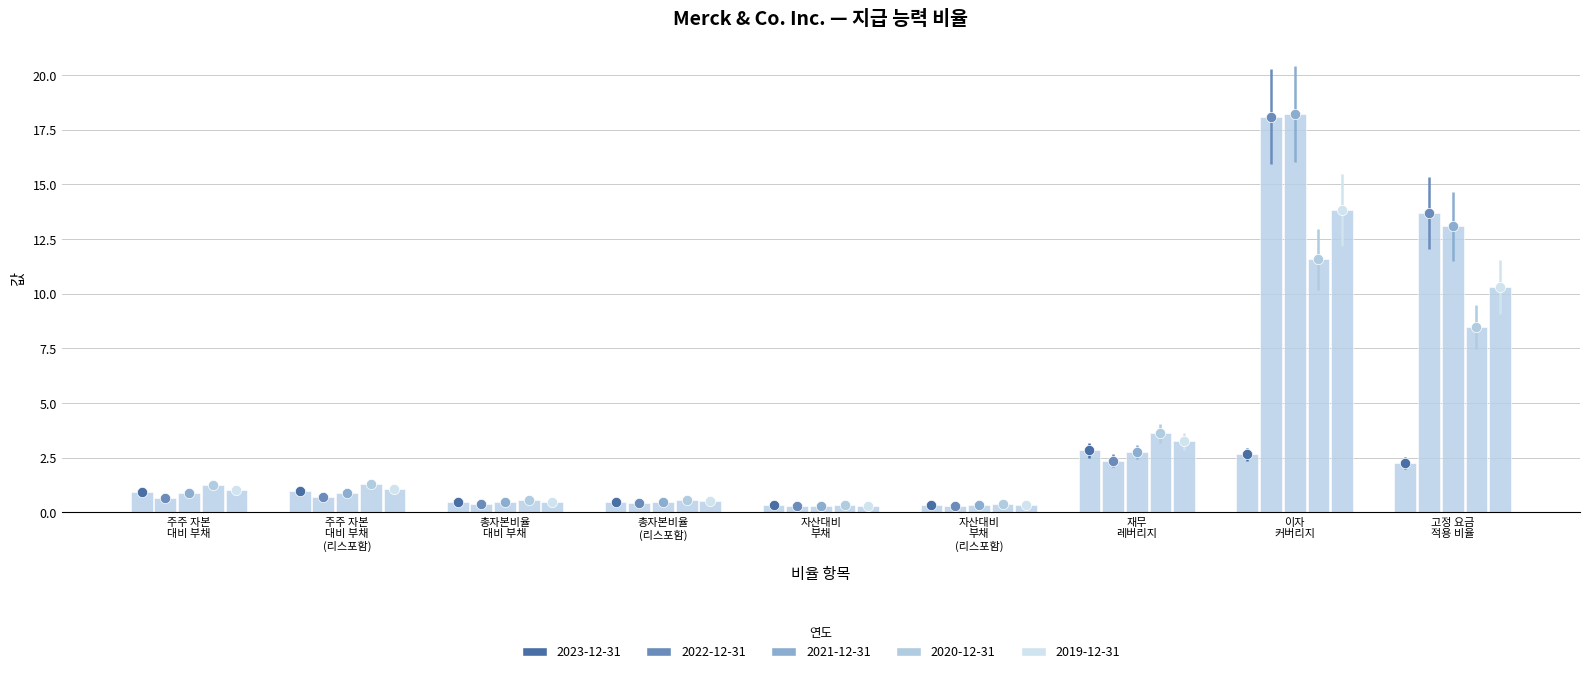

Is the value of 2020-12-31 at 고정 요금 적용 비율 greater than the value of 2023-12-31 at 재무 레버리지?

Yes